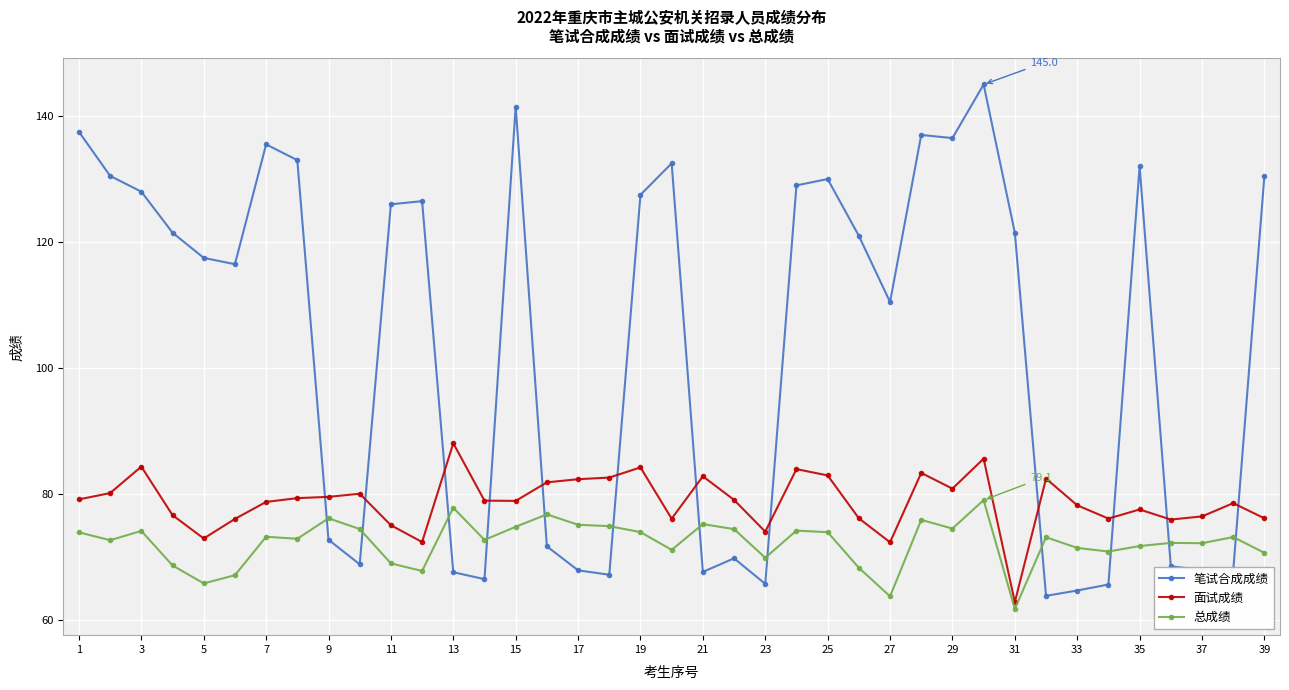

What is the difference between the second highest and second lowest values in the 面试成绩 series?

13.3